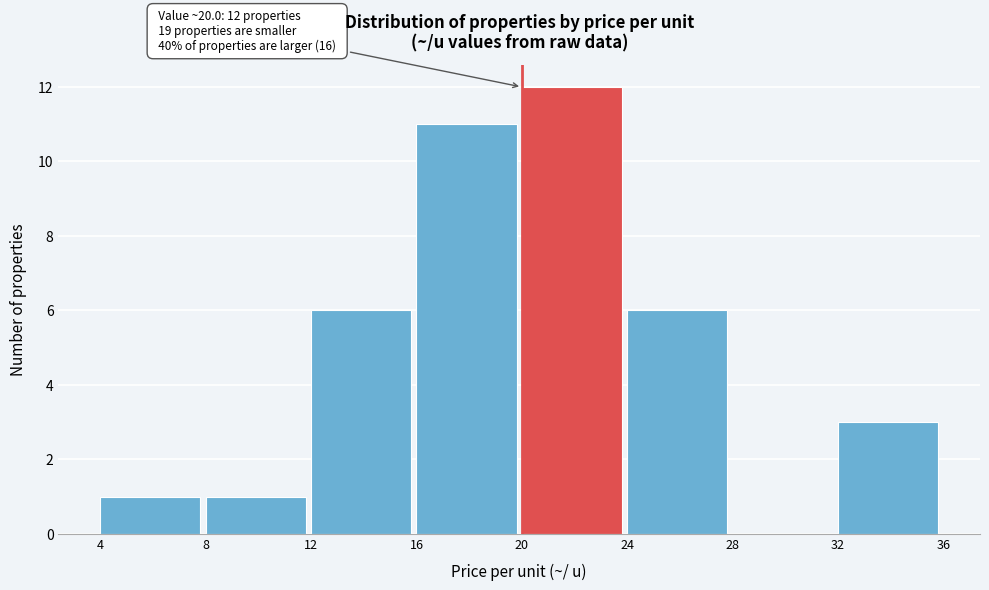

Over which range of the x-axis is the bar tallest?

20 to 24